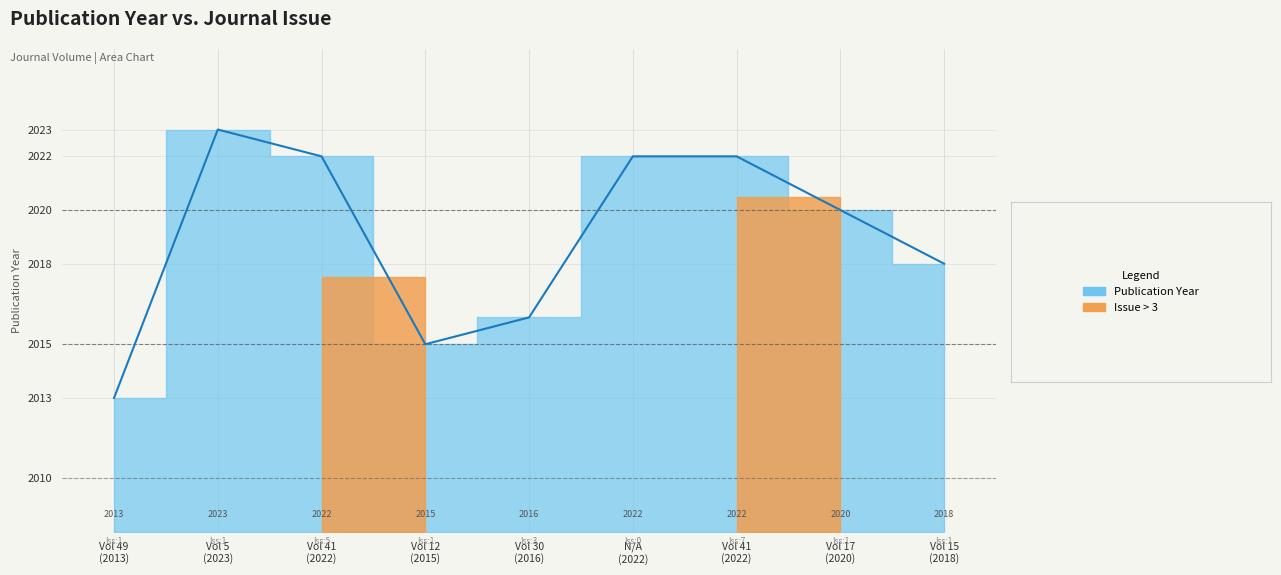

How many interior local peaks (higher than both neighbors) does the data have?

1